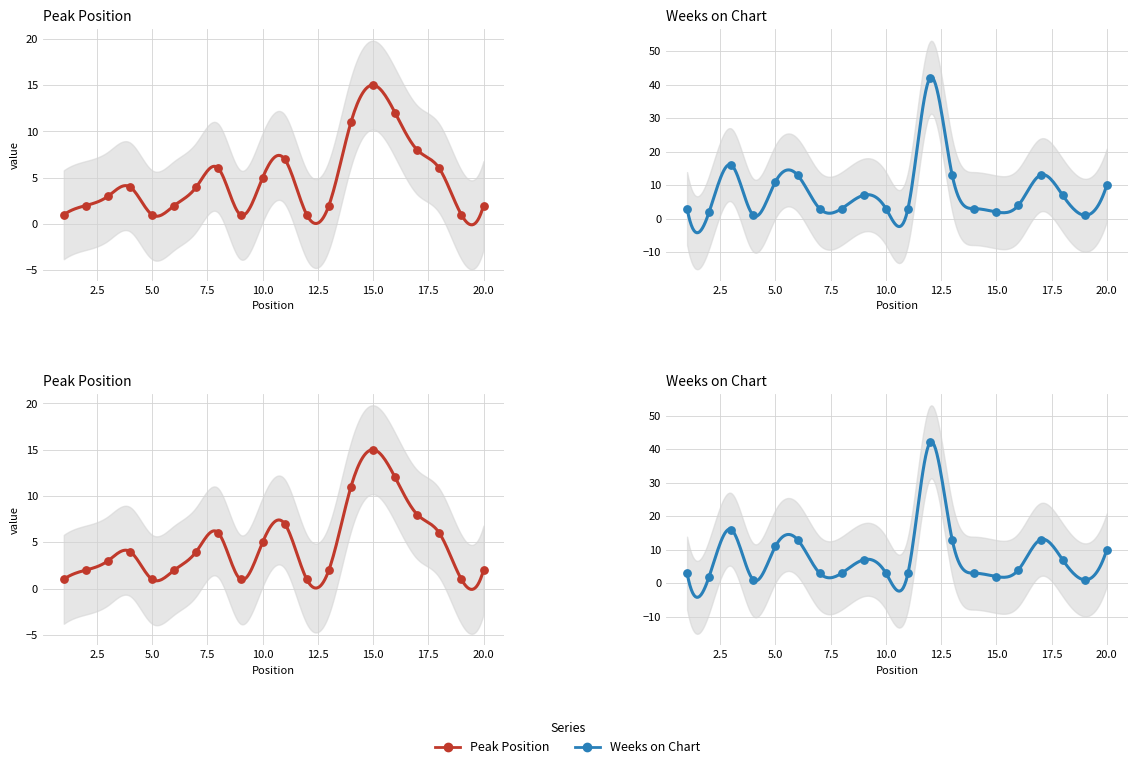

Which series has the largest total across all categories?

Weeks on Chart